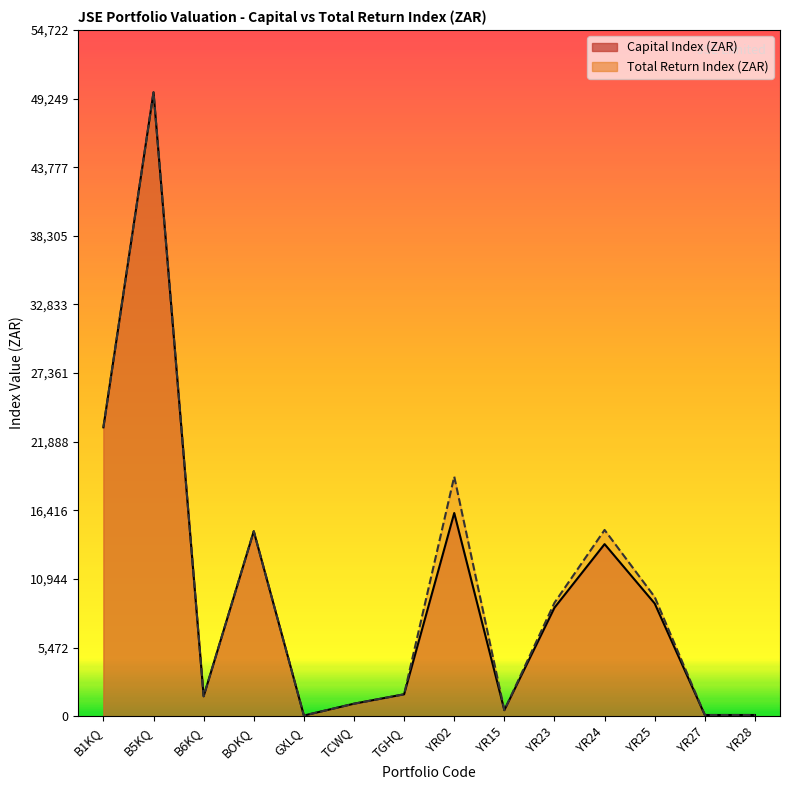

Which series changed the most between TCWQ and TGHQ?

Capital Index (ZAR)